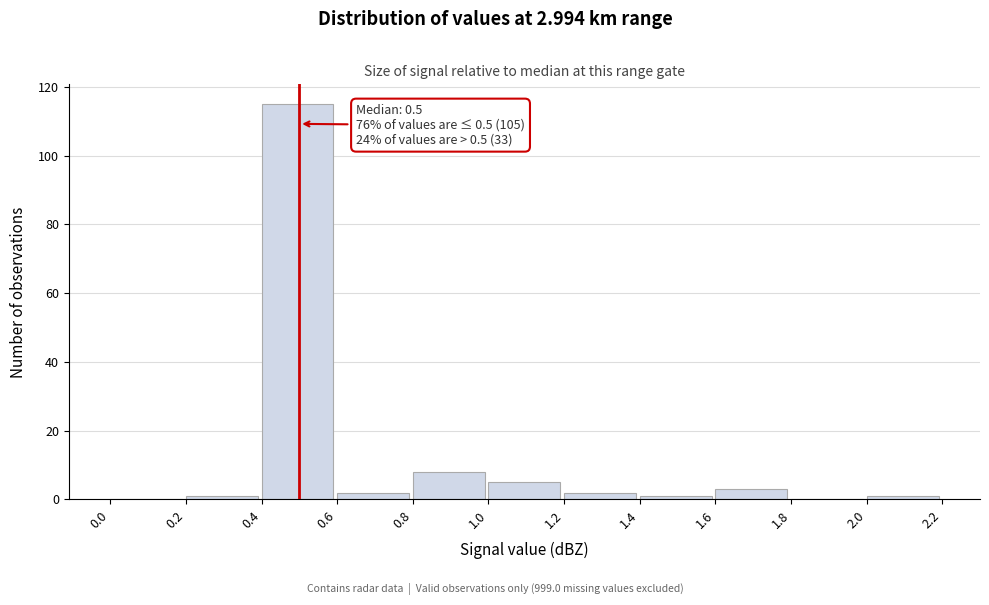

Over which range of the x-axis is the bar tallest?

0.4 to 0.6